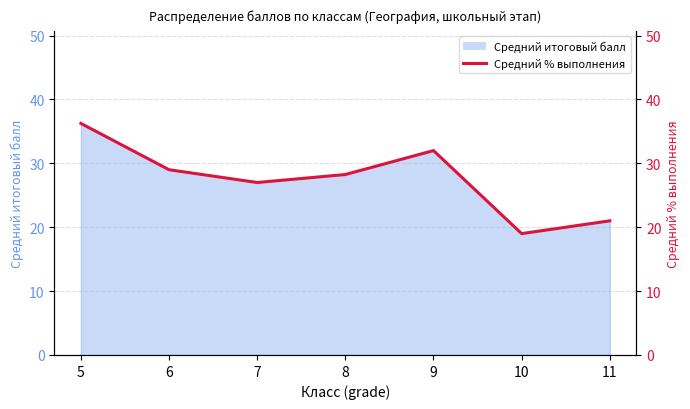

The chart shows a value of 29.0 at 6. True or false?

True